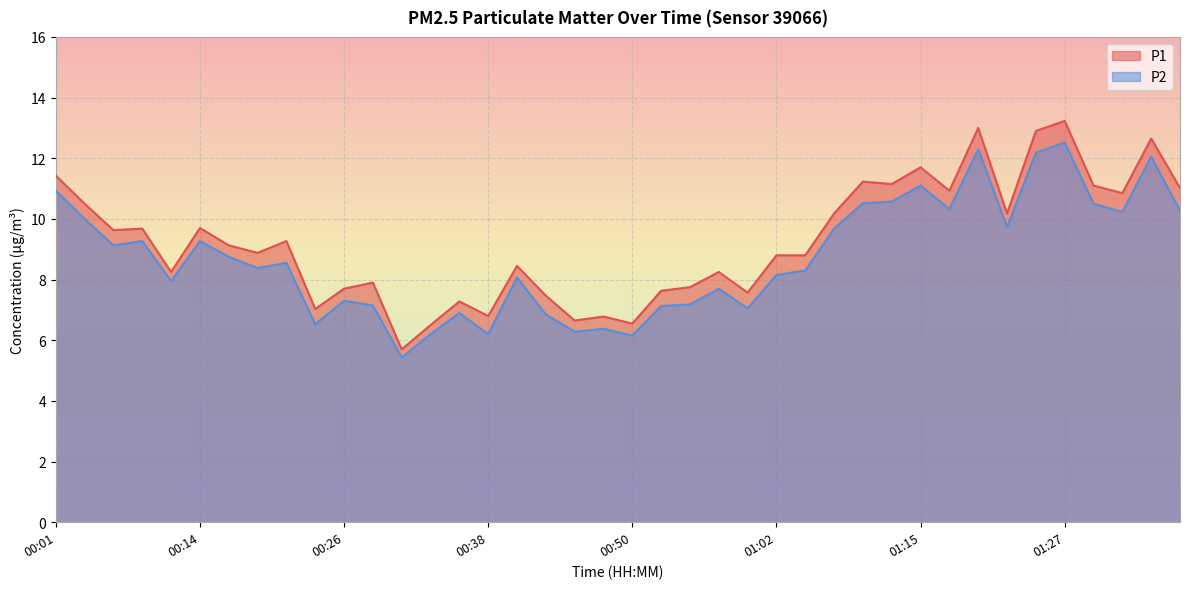

At how many categories does at least one series exceed 12?

4